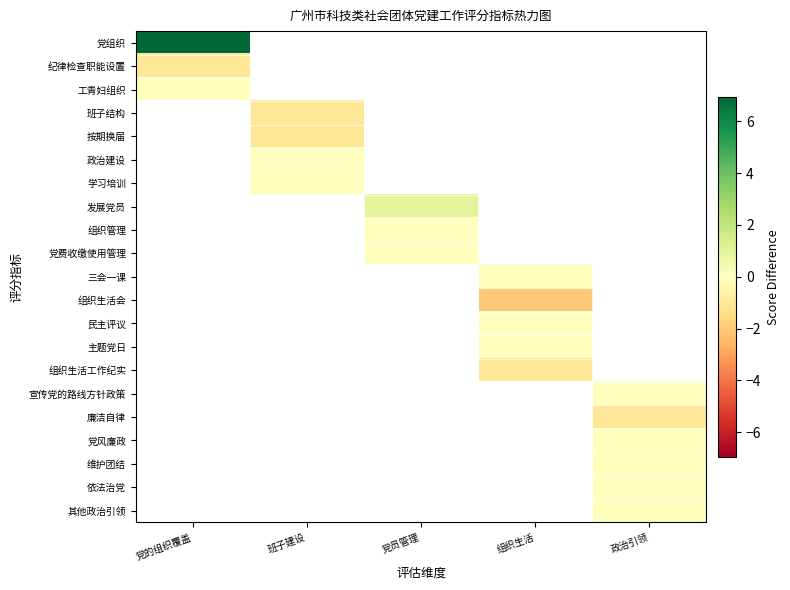

True or false: 组织生活工作纪实 has a value of -1.0 at 组织生活.

True